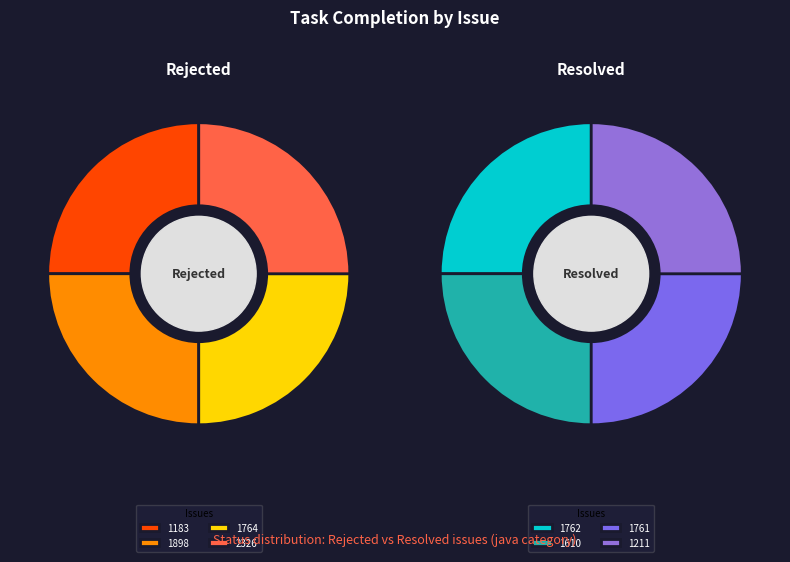

What is the largest slice in the pie chart?

1762